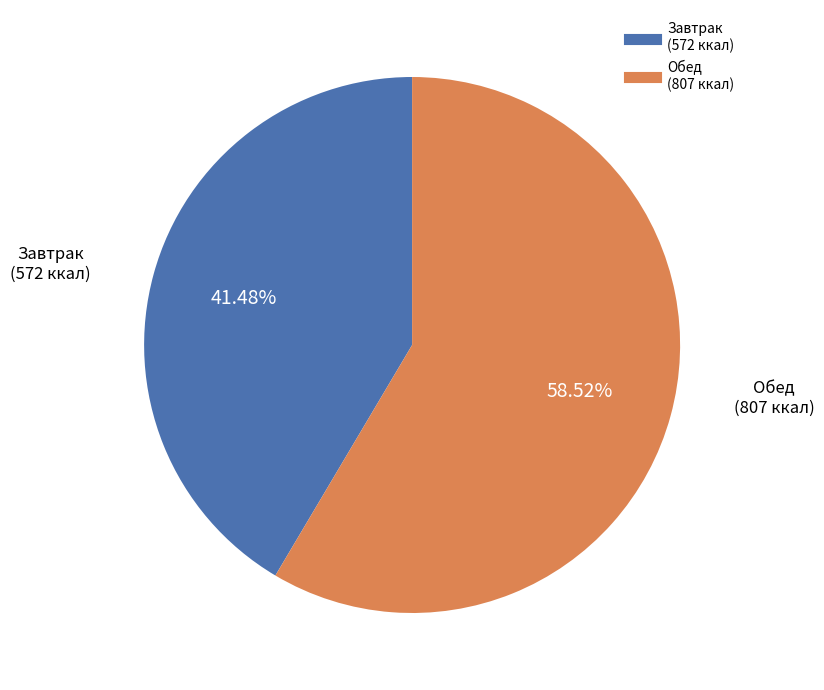

Is there any slice that represents more than half of the pie?

Yes